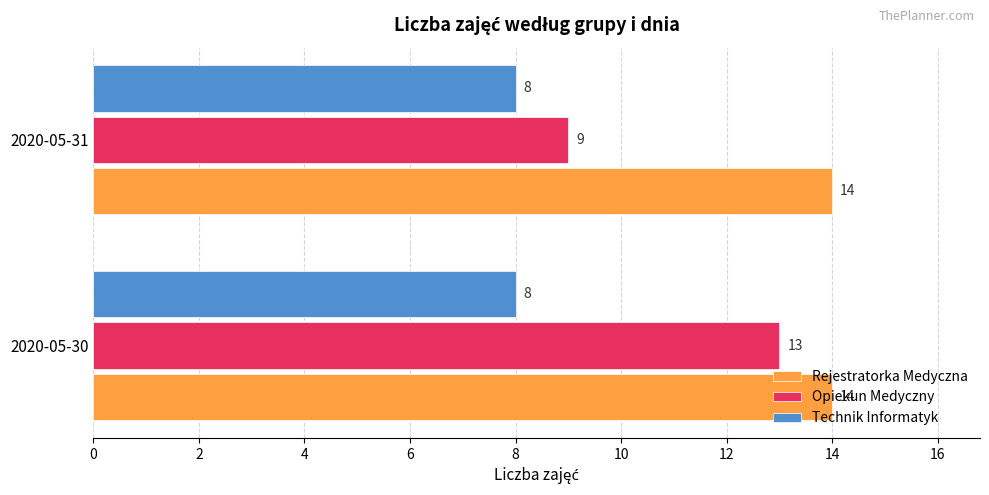

At which category is the sum across all series the highest?

2020-05-30